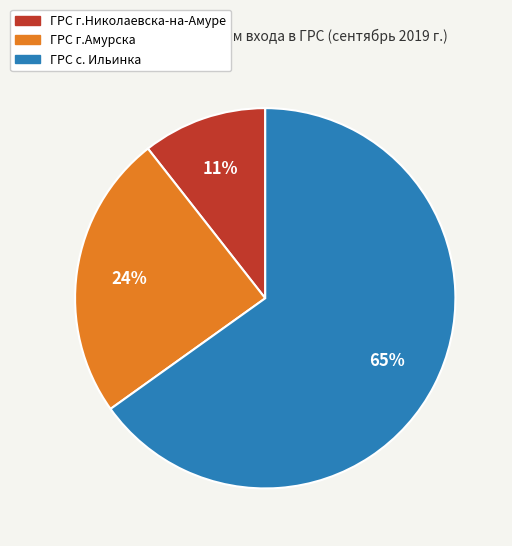

Combined, do ГРС г.Николаевска-на-Амуре and ГРС г.Амурска account for over 50%?

No